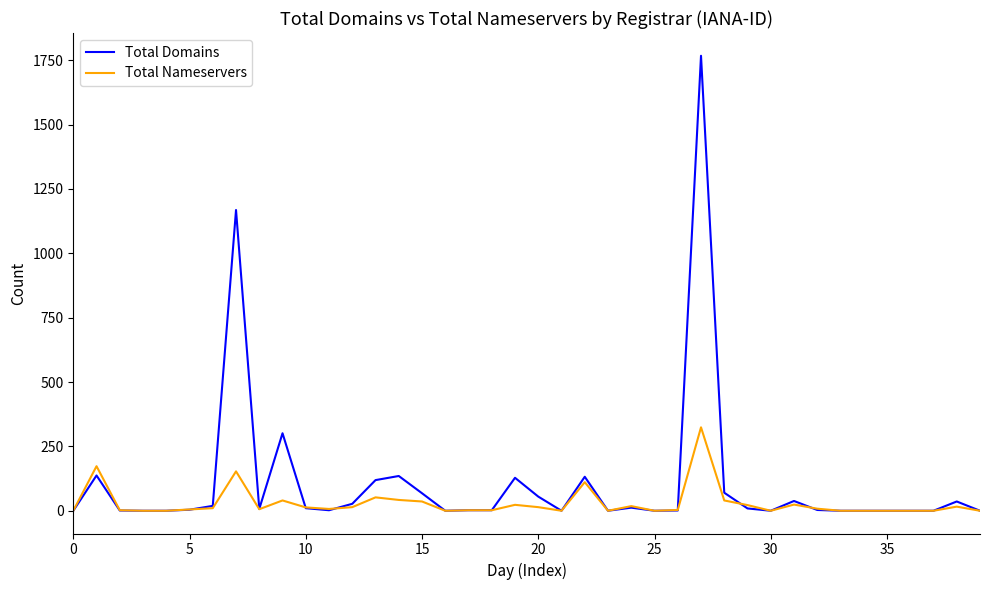

Rank the series by their maximum value, from lowest to highest.

Total Nameservers, Total Domains